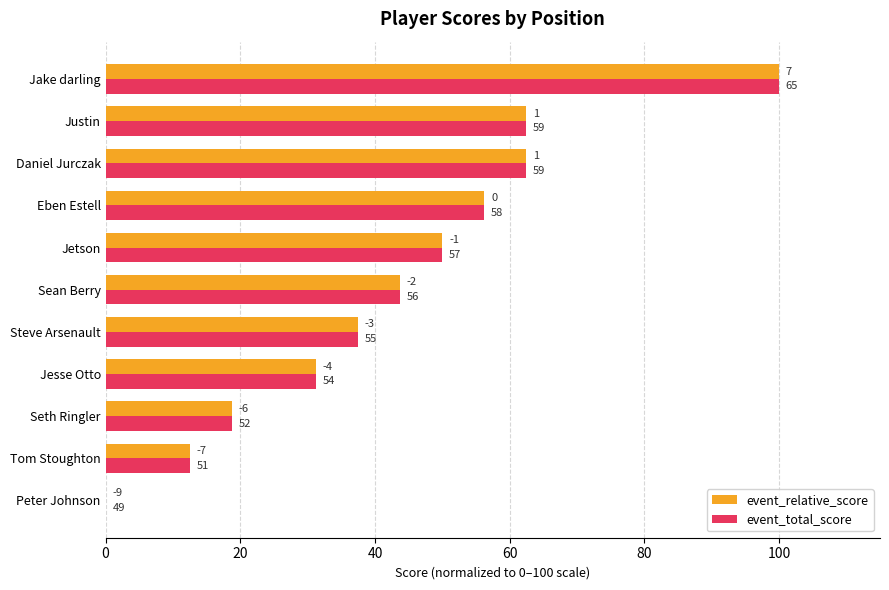

What are all the series names shown in the legend?

event_relative_score, event_total_score